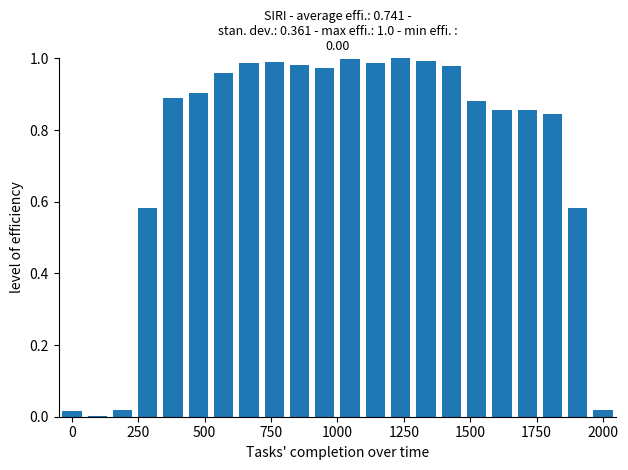

What is the sum of all values?

16.3